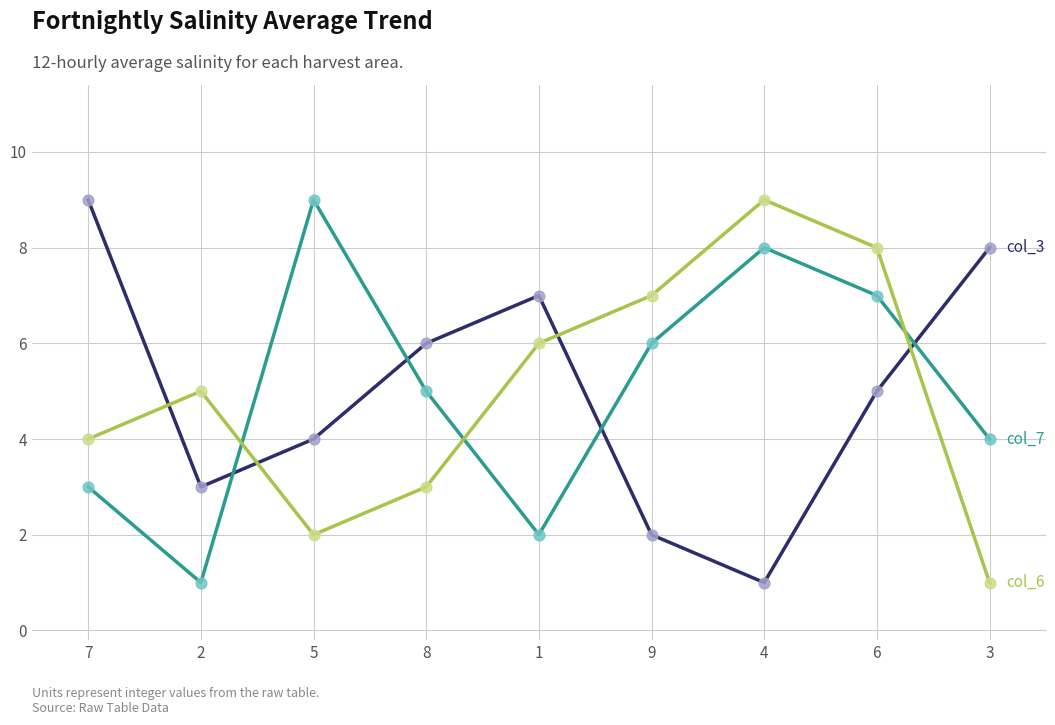

At which category is the sum across all series the highest?

6